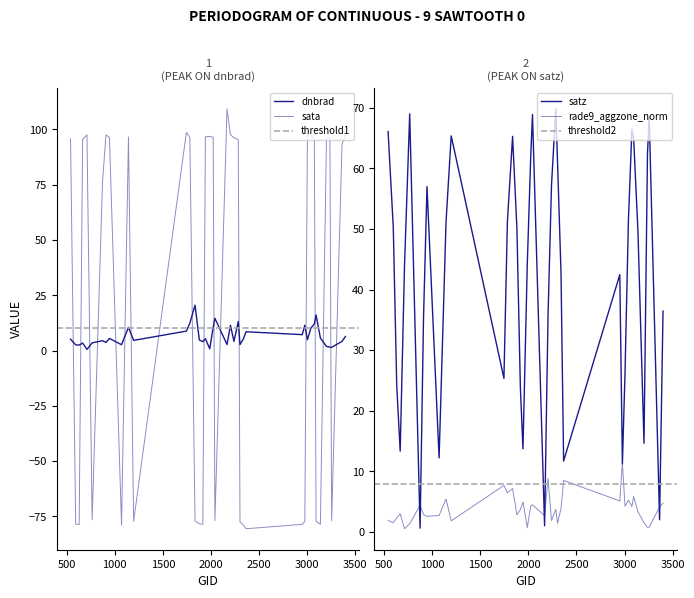

What is the value of the sata point at the 14th from the left?

96.4